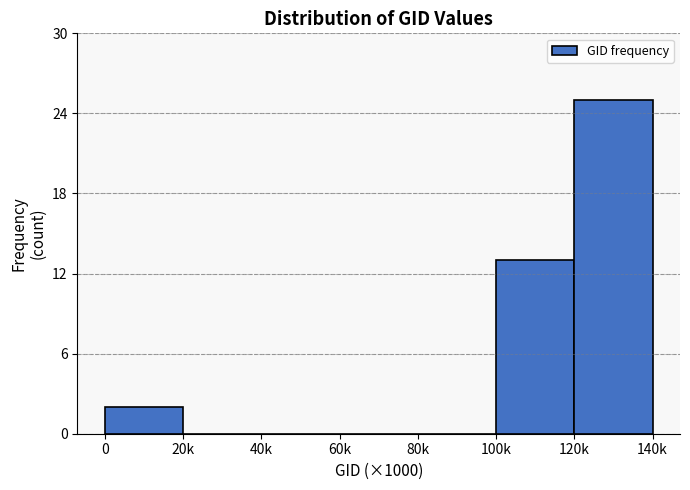

Reading left to right, extract all data points from this chart.

0=2	20k=0	40k=0	60k=0	80k=0	100k=13	120k=25